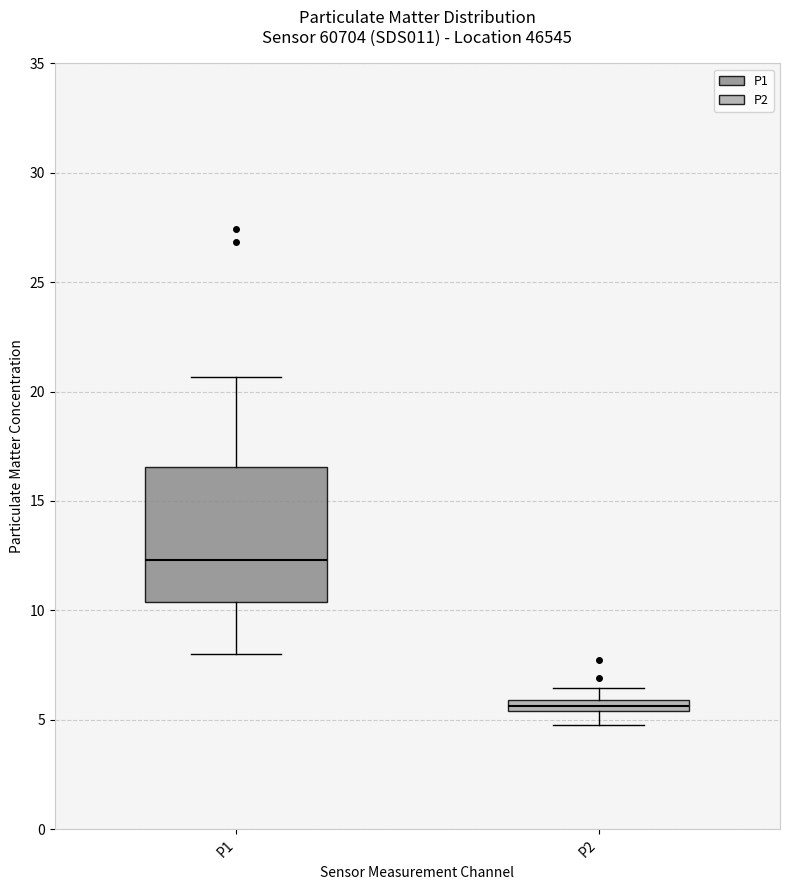

Which box has the highest median line?

P1